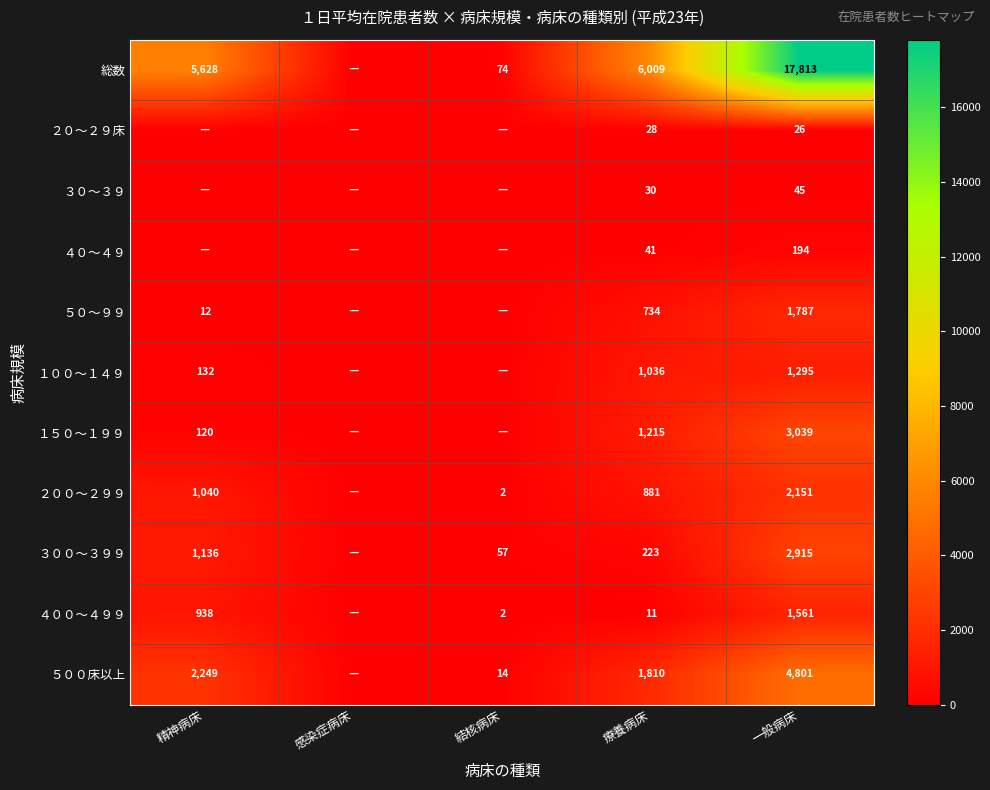

Is it true that ４０～４９ equals 89 at 一般病床?

False